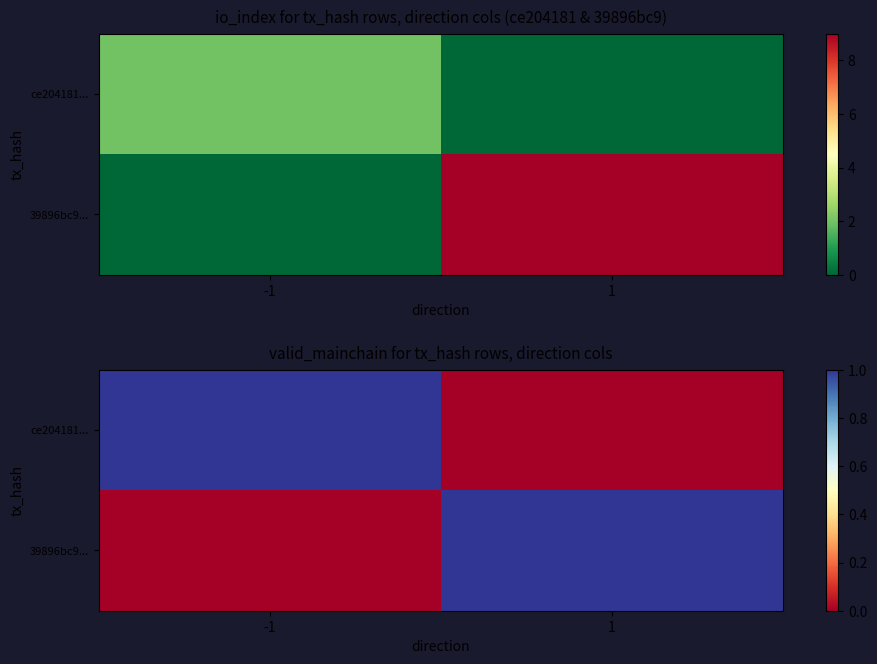

At which label does ce204181... reach its minimum?

1